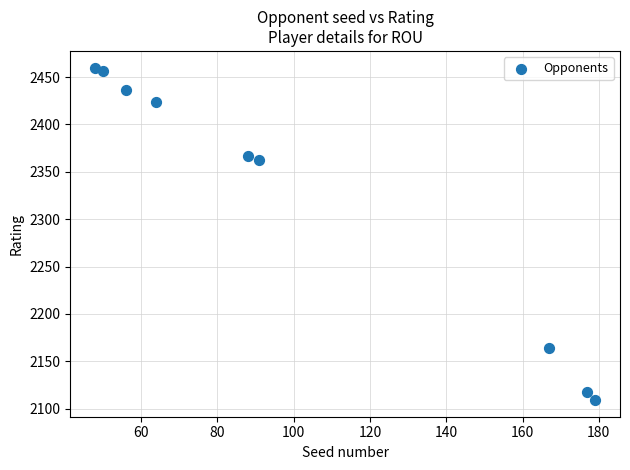

What is the range of Y values (max minus min)?

351